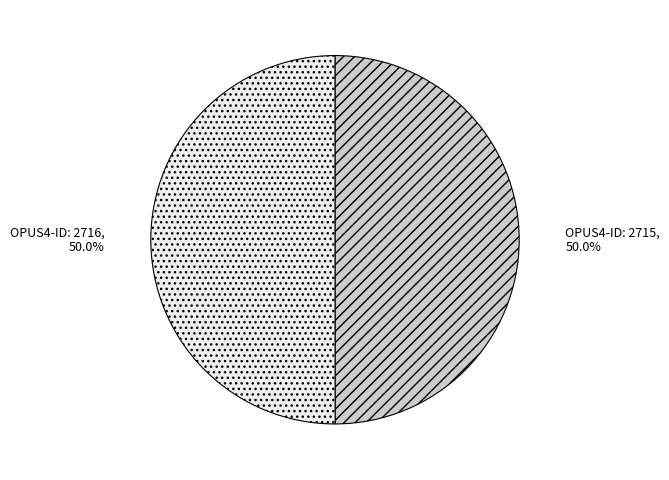

How many segments does this pie chart have?

2